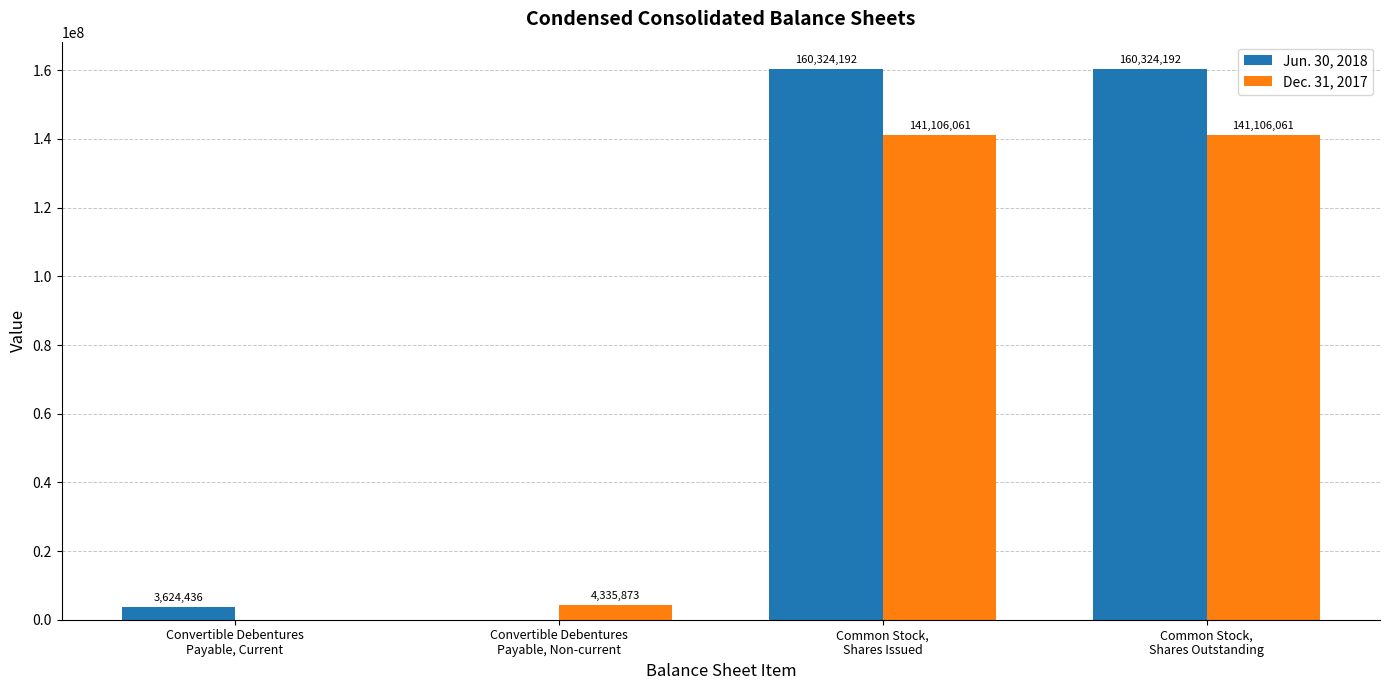

What is the sum of all Dec. 31, 2017 values?

286547995